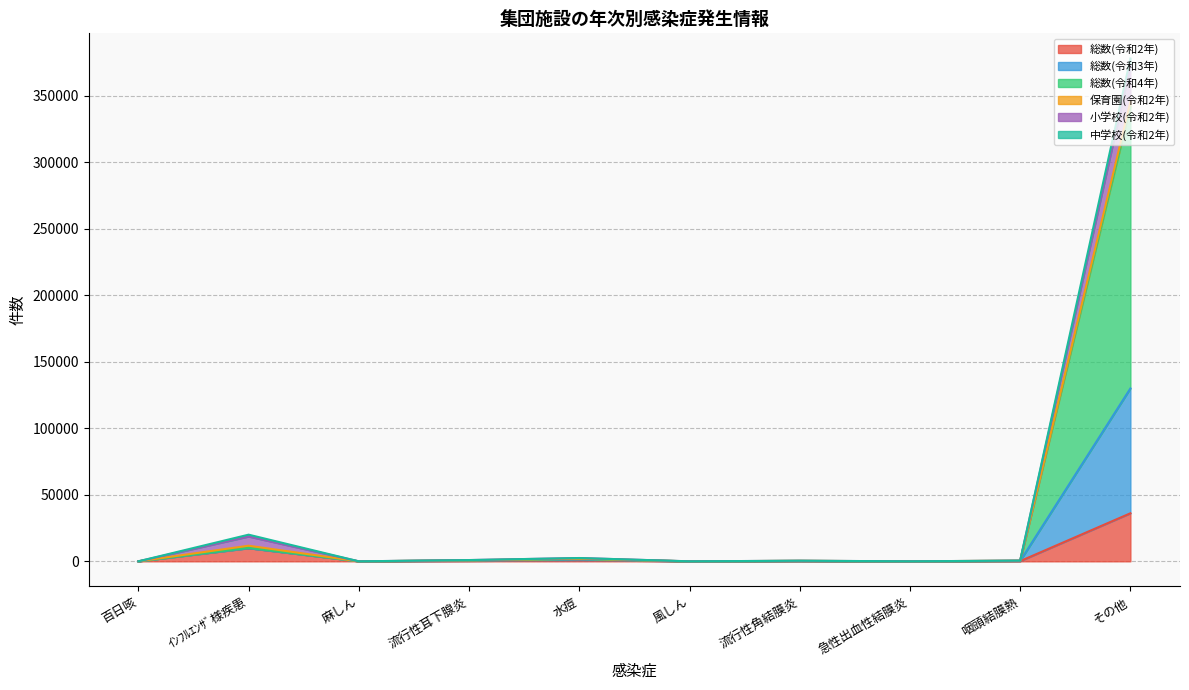

What is the spread (max minus min) of values at 流行性耳下腺炎?

240